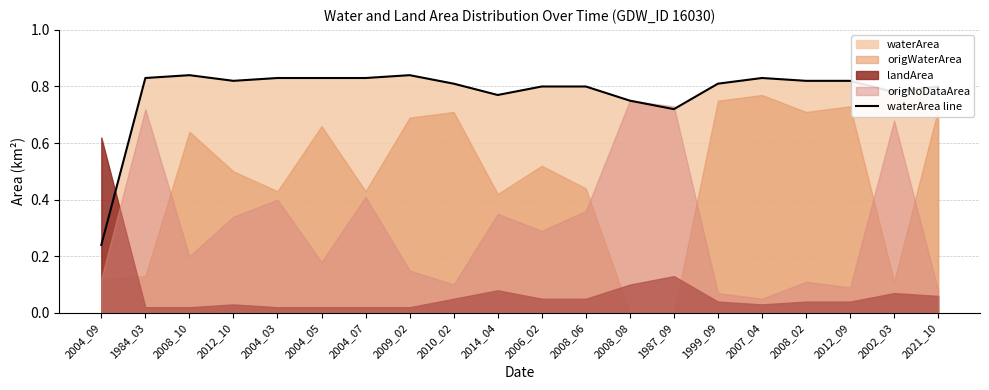

True or false: the data shows 0.8 at 2008_08.

True